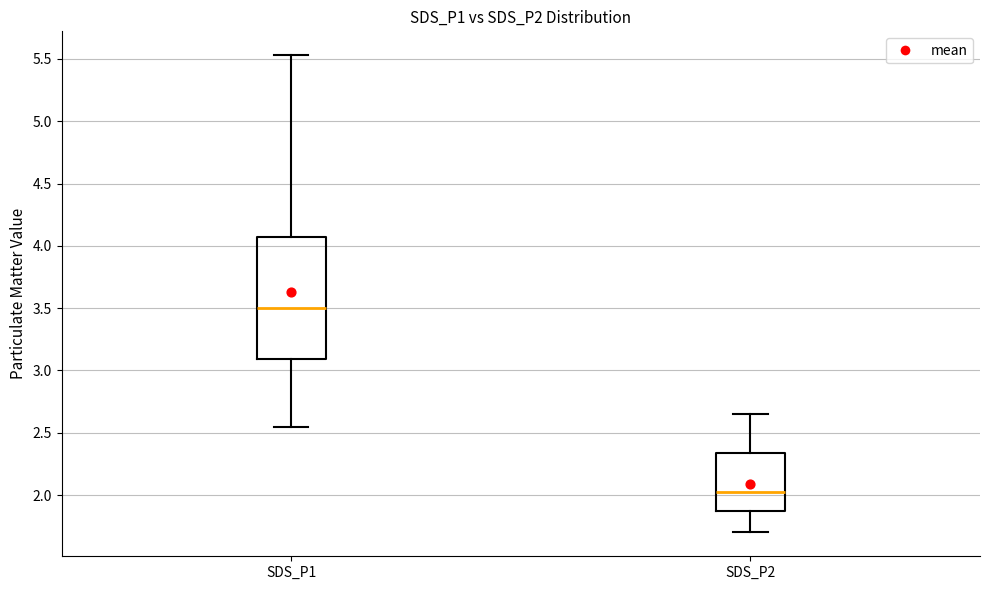

Reading left to right, transcribe this box plot: for each box, give where its median line is, the range the box spans, and where its two whiskers end, as read against the y-axis. The values are not printed on the chart, so give them approximately, as read against the axis.

SDS_P1: median 3.50, box 3.10 to 4.05, whiskers 2.55 to 5.55
SDS_P2: median 2.05, box 1.85 to 2.35, whiskers 1.70 to 2.65